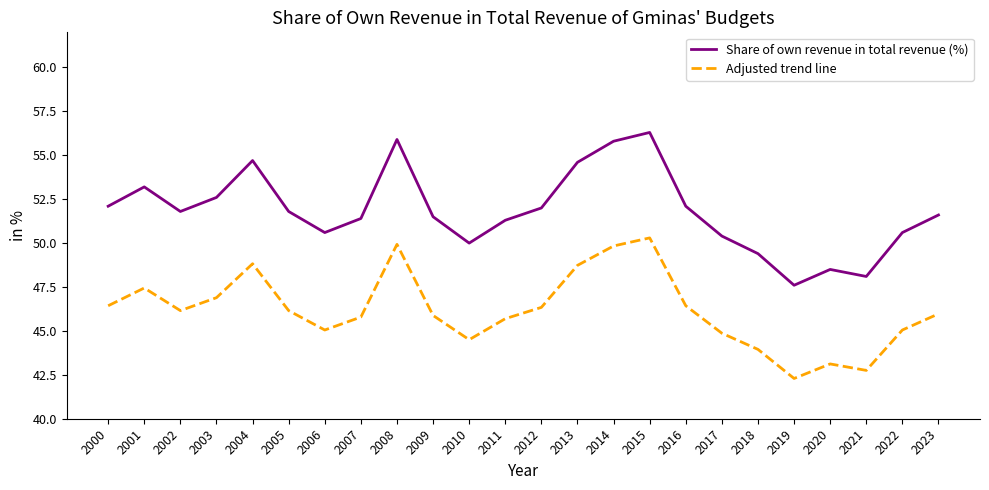

Which series changed the most between 2005 and 2010?

Share of own revenue in total revenue (%)